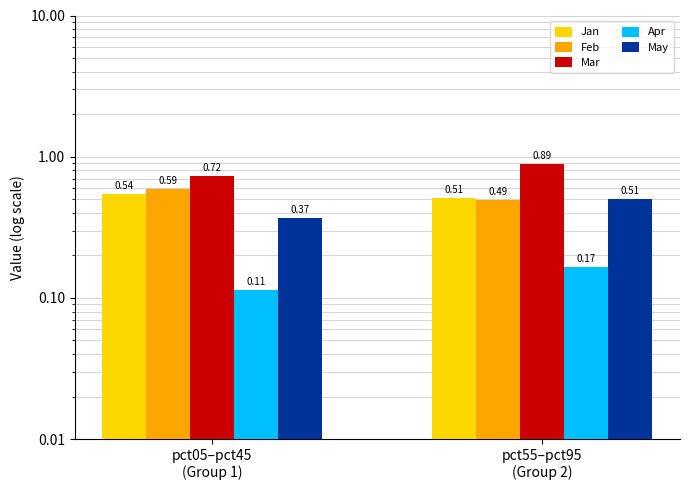

What is the maximum value for Apr?

0.2